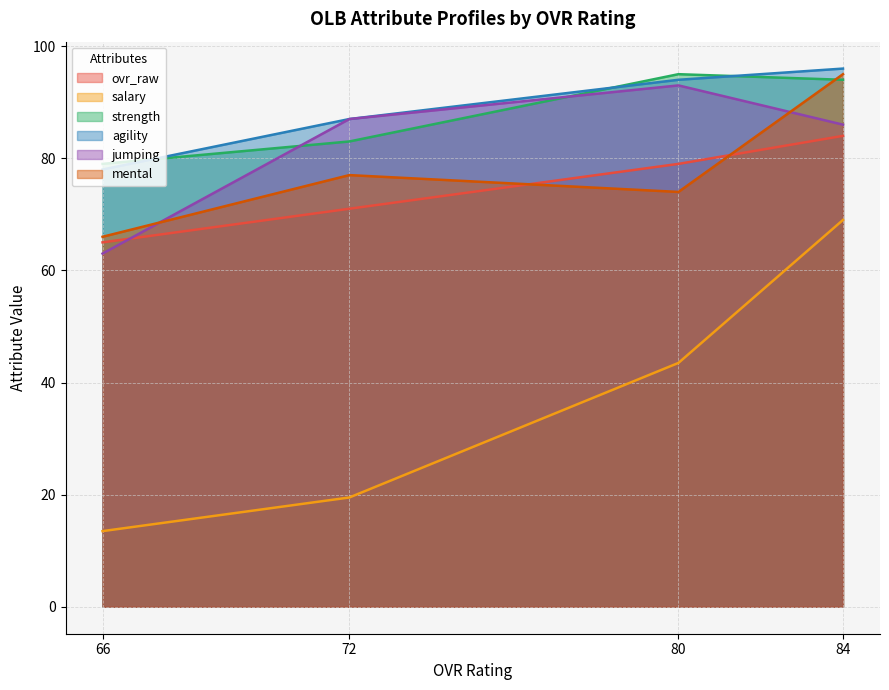

What is the sum of all agility values?

355.0